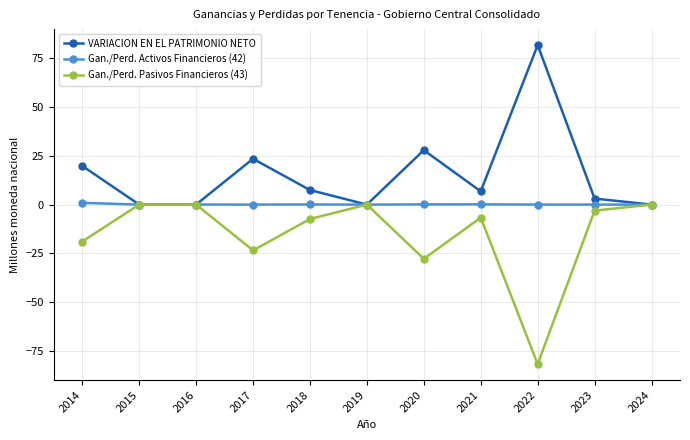

What is the difference between the Gan./Perd. Activos Financieros (42) values at 2014 and 2015?

0.9